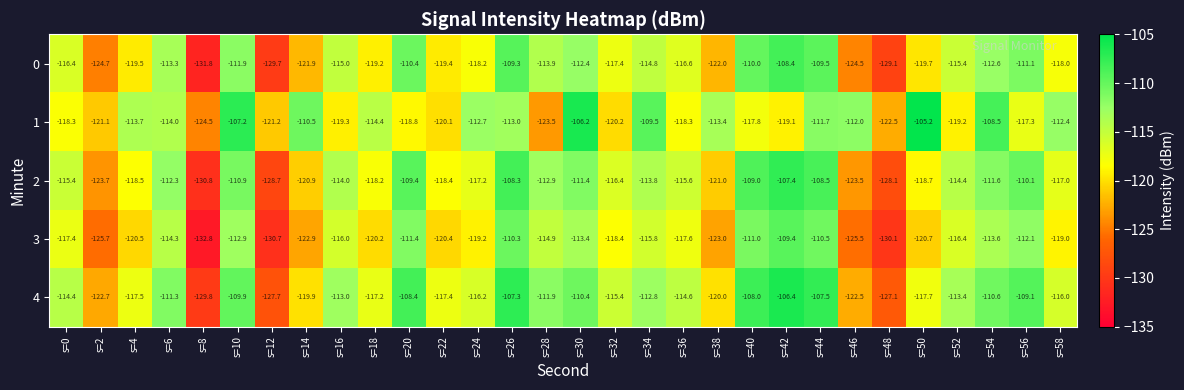

What is the difference between the 2 values at s=46 and s=58?

6.5